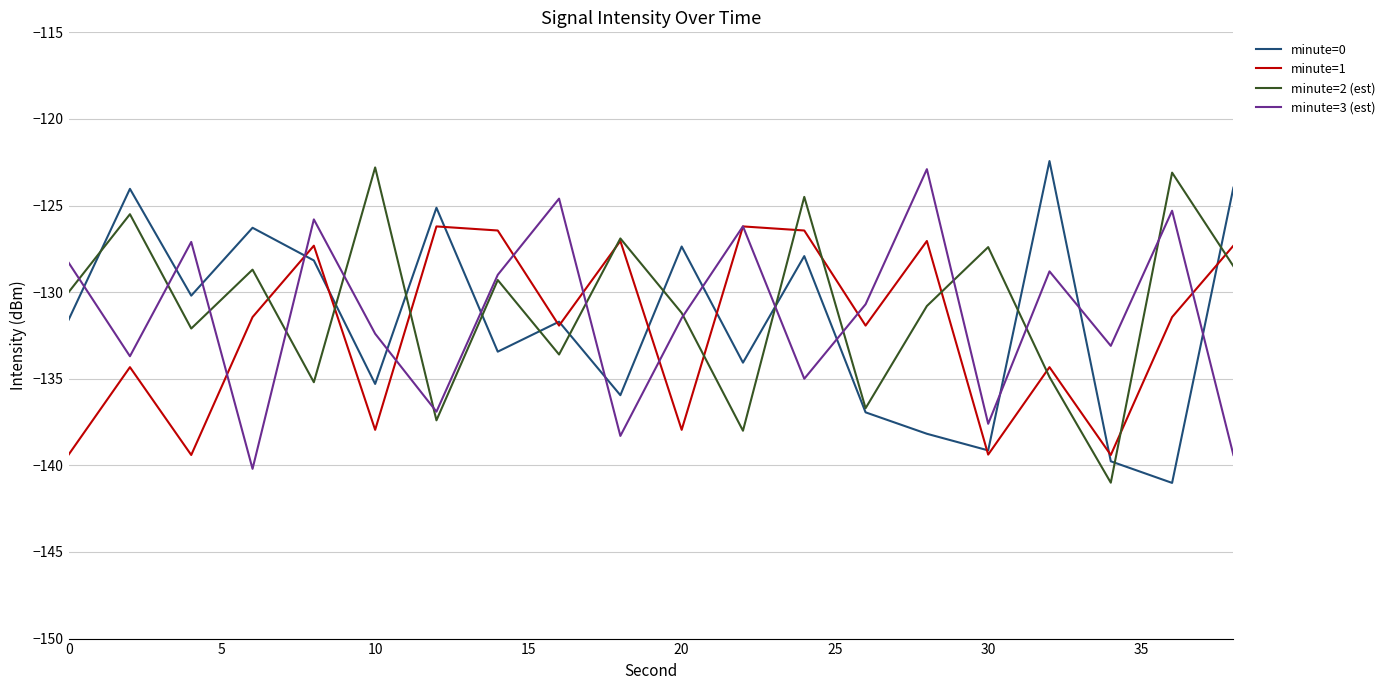

What is the smallest value displayed?

-141.0